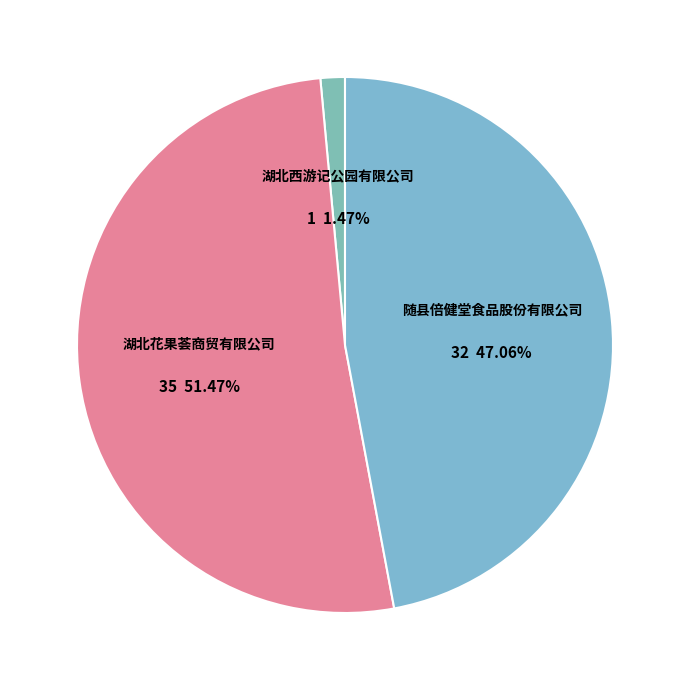

How many slices are in this pie chart?

3